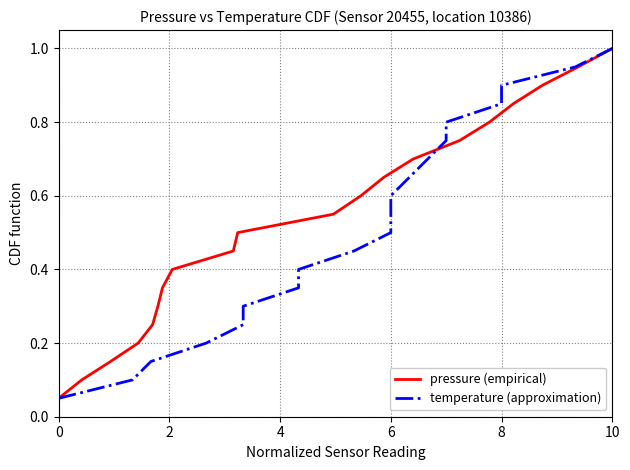

True or false: pressure (empirical) has more than 0 points higher than both neighbors.

False